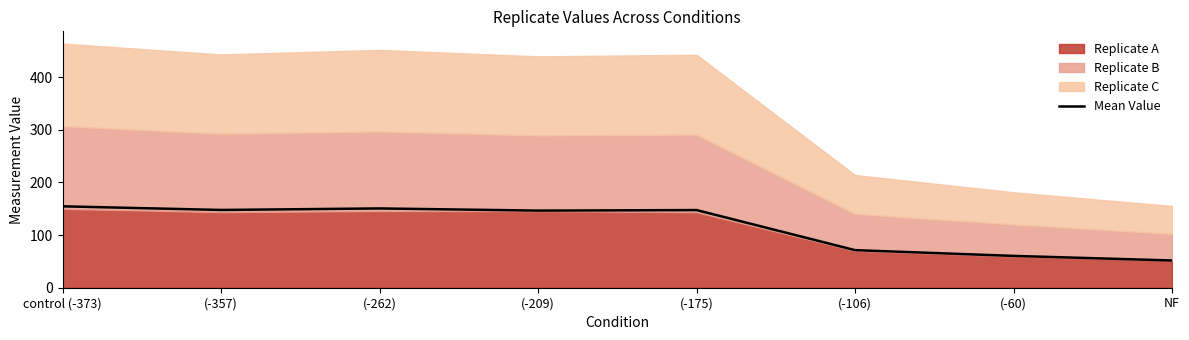

What is the difference between the values at (-106) and (-209)?

75.2